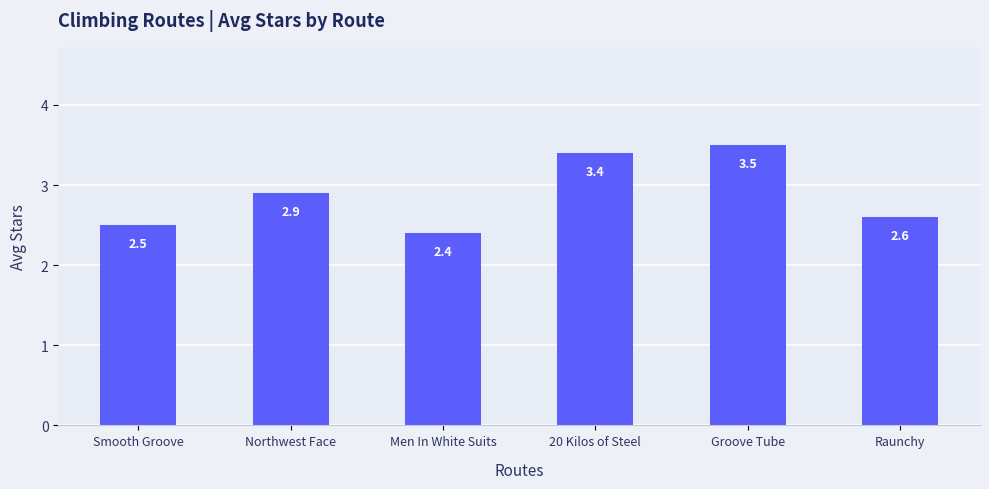

Approximately how many times larger is the value at Groove Tube compared to Raunchy?

1.3